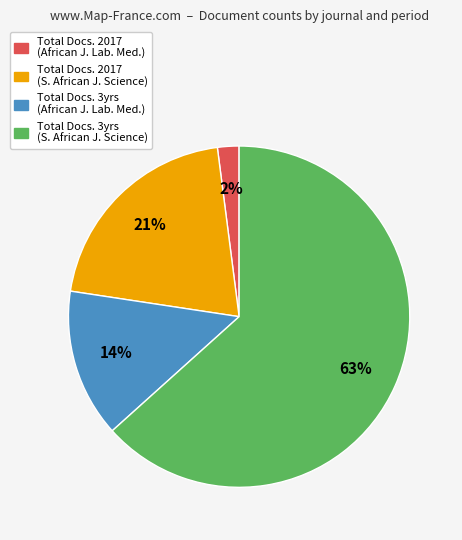

How many segments does this pie chart have?

4